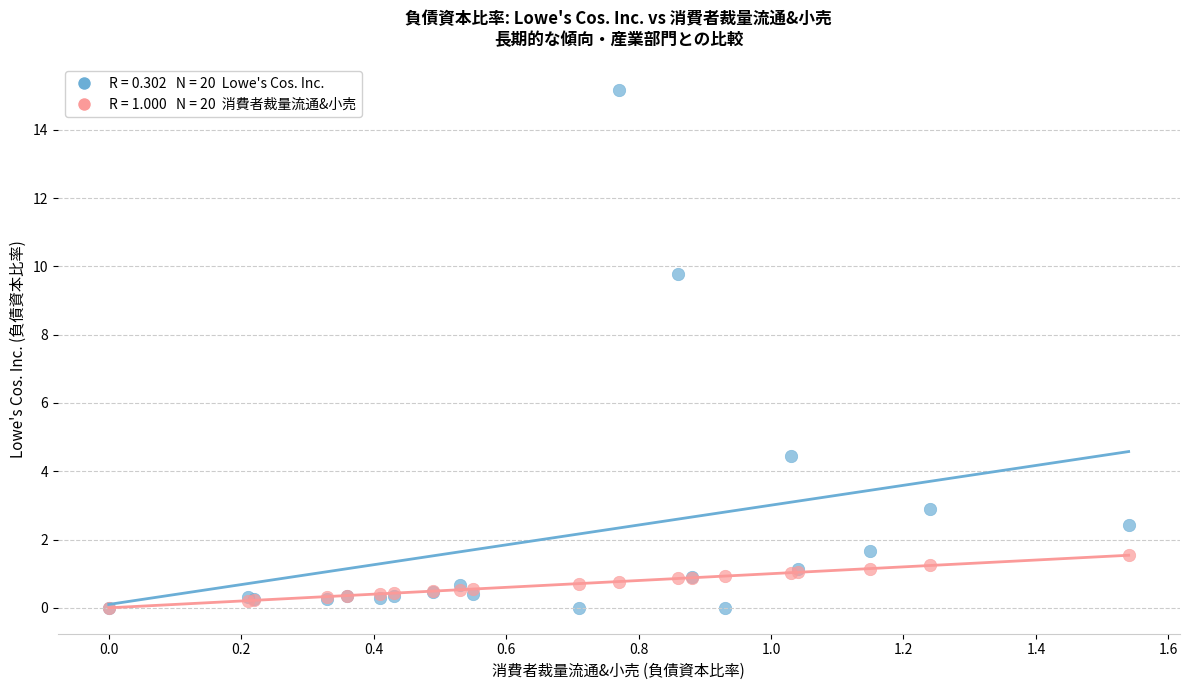

Across all series, what Y value is closest to 7?

4.5